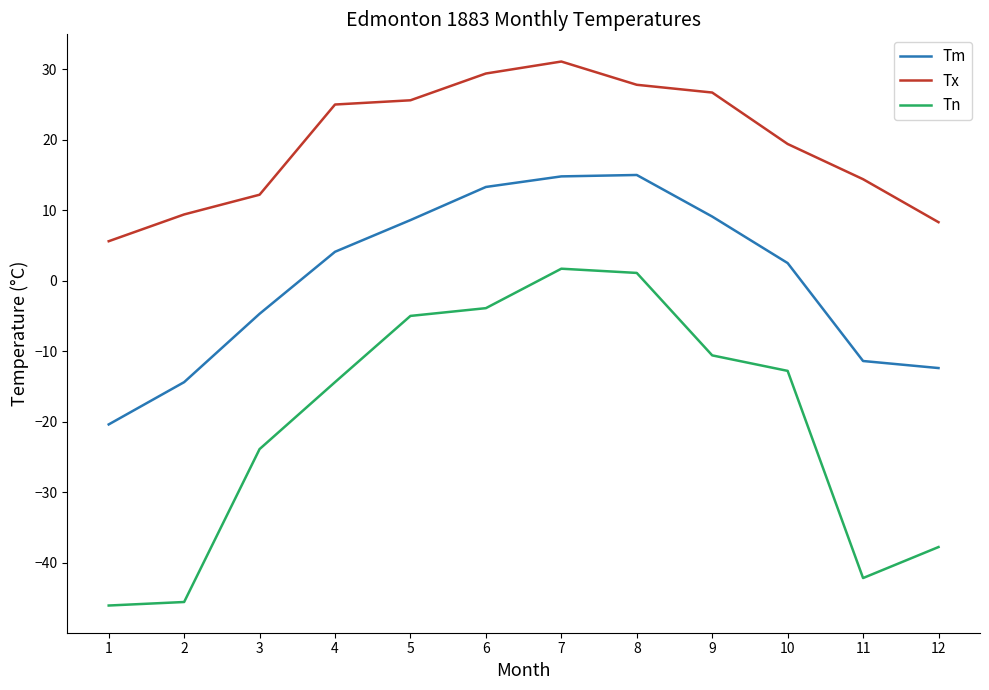

True or false: Tx and Tm cross at least once.

False